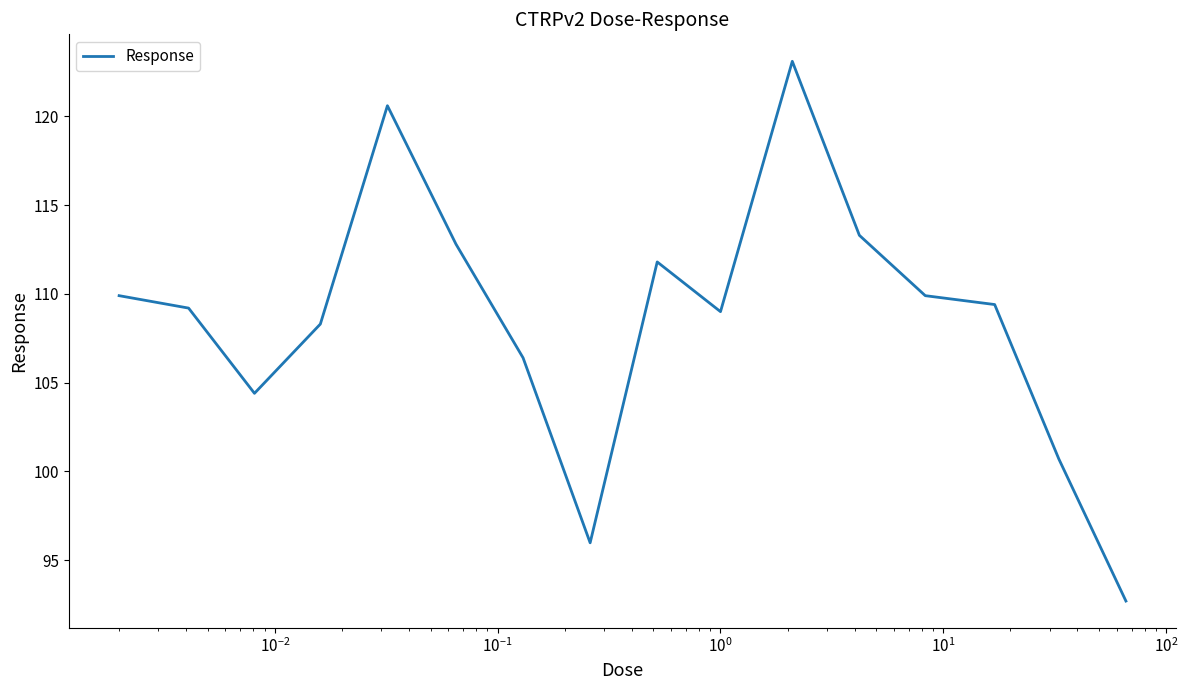

What is the smallest value displayed?

92.7